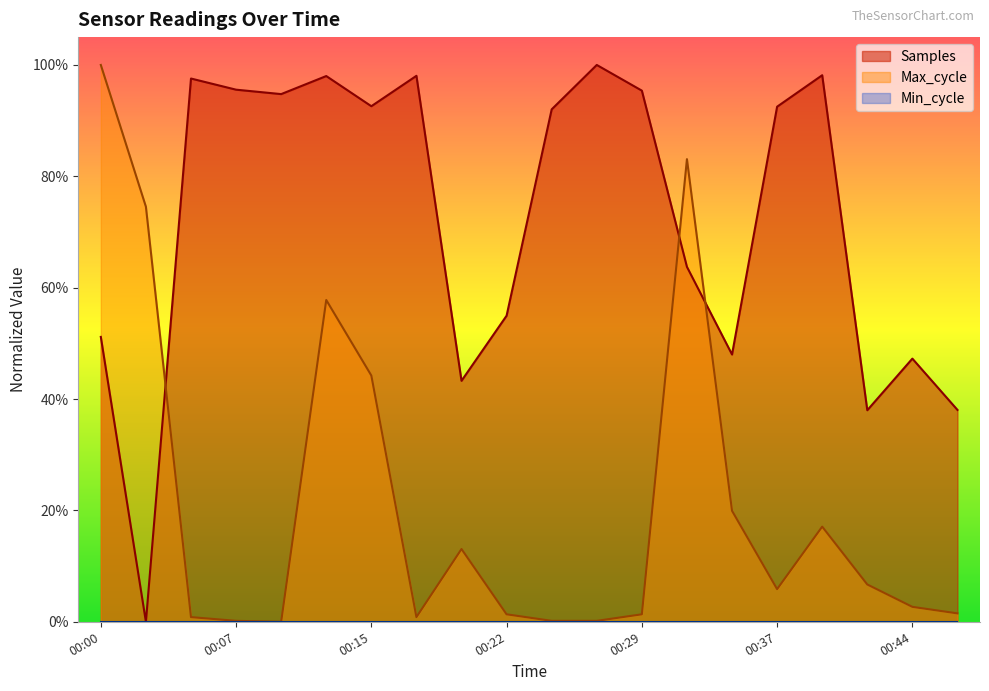

What is the difference between the maximum and second lowest values in the Samples series?

0.6